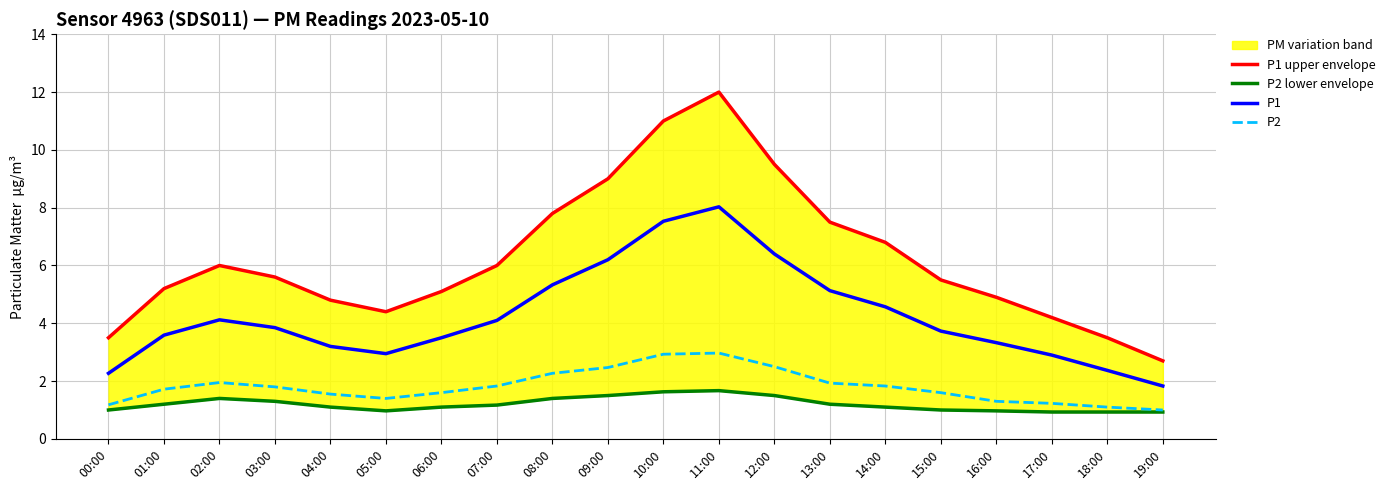

The P2 series shows 1.0 at 19:00. True or false?

True